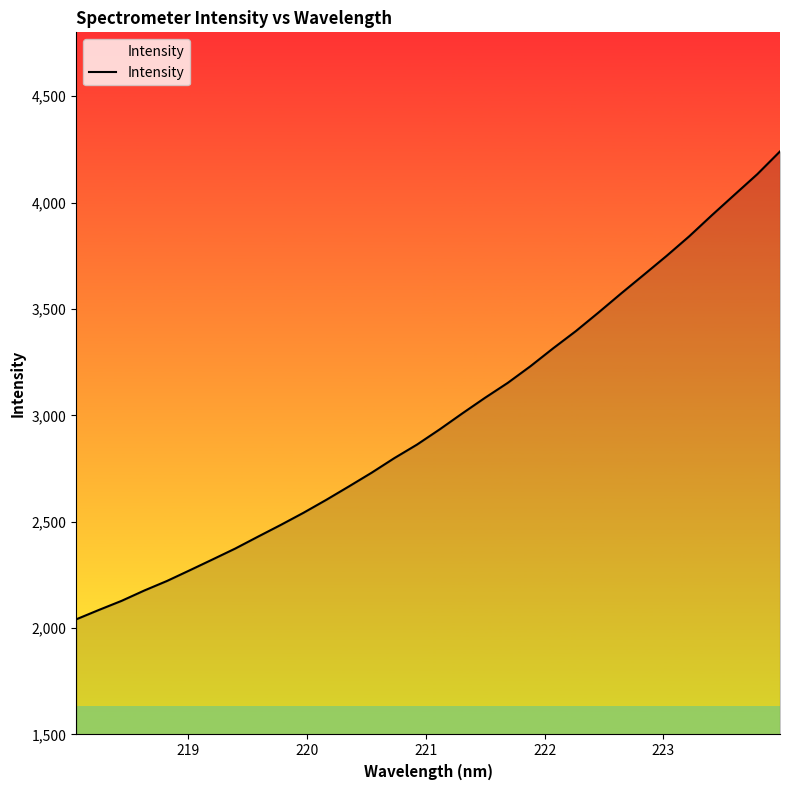

What is the difference between the maximum and minimum values?

2199.2